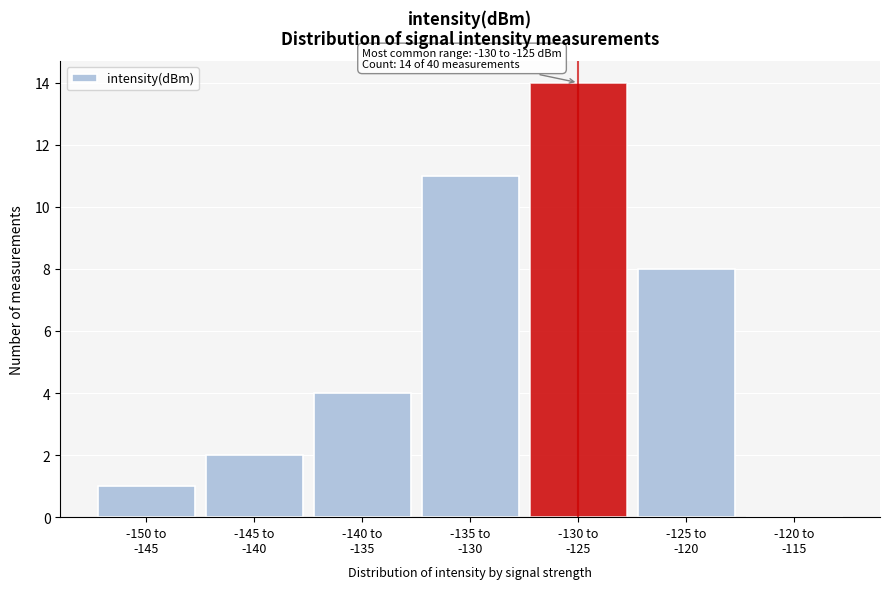

What is the maximum value shown in the chart?

14